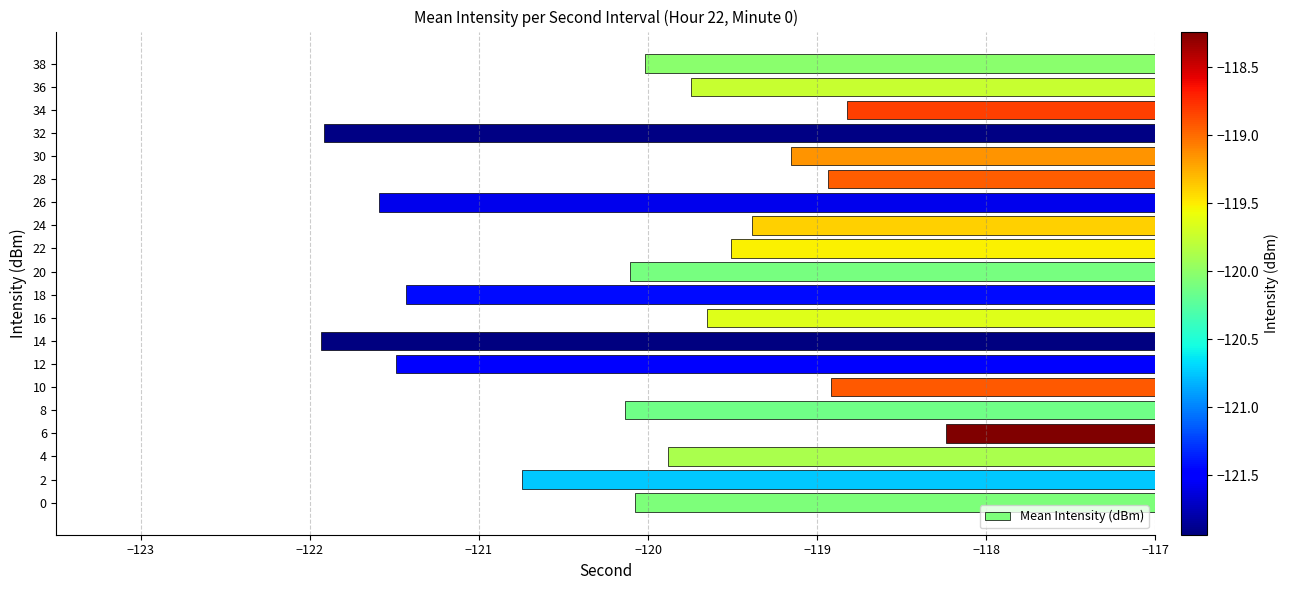

At which category does the chart reach its peak across all series?

6